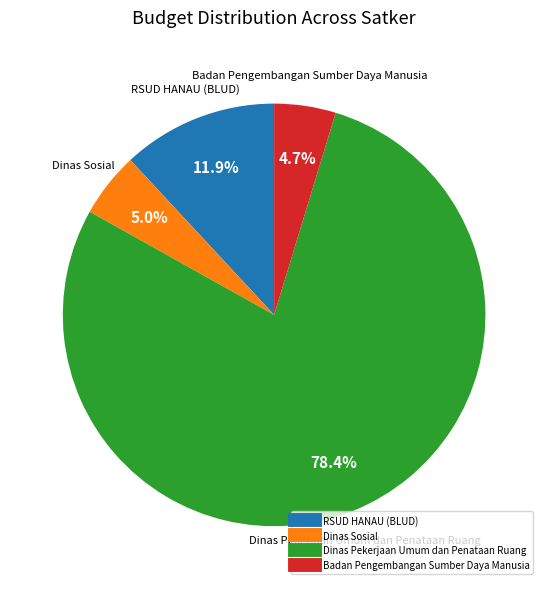

Does any single category account for the majority?

Yes